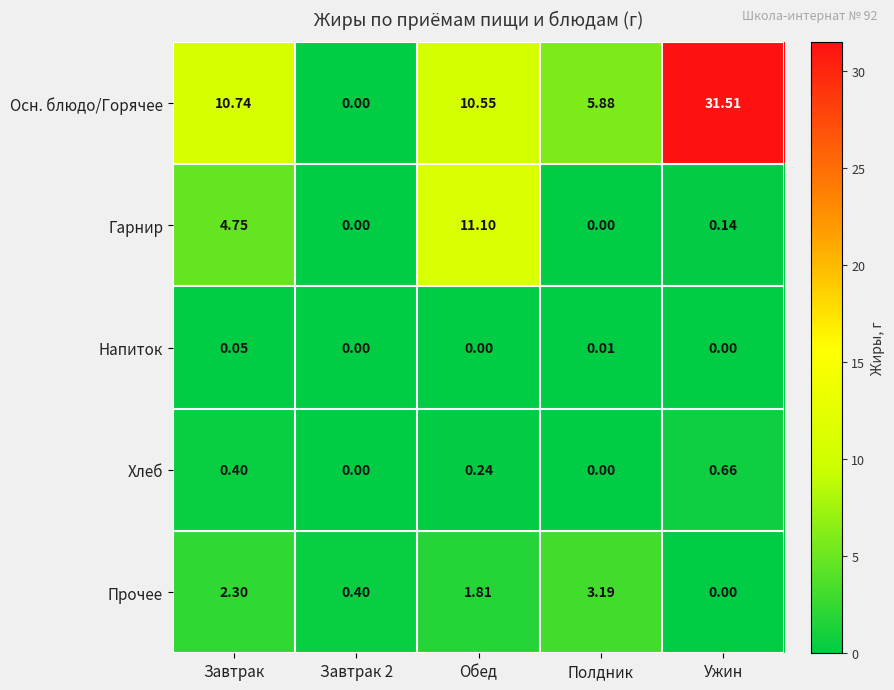

At which category is the sum across all series the highest?

Ужин